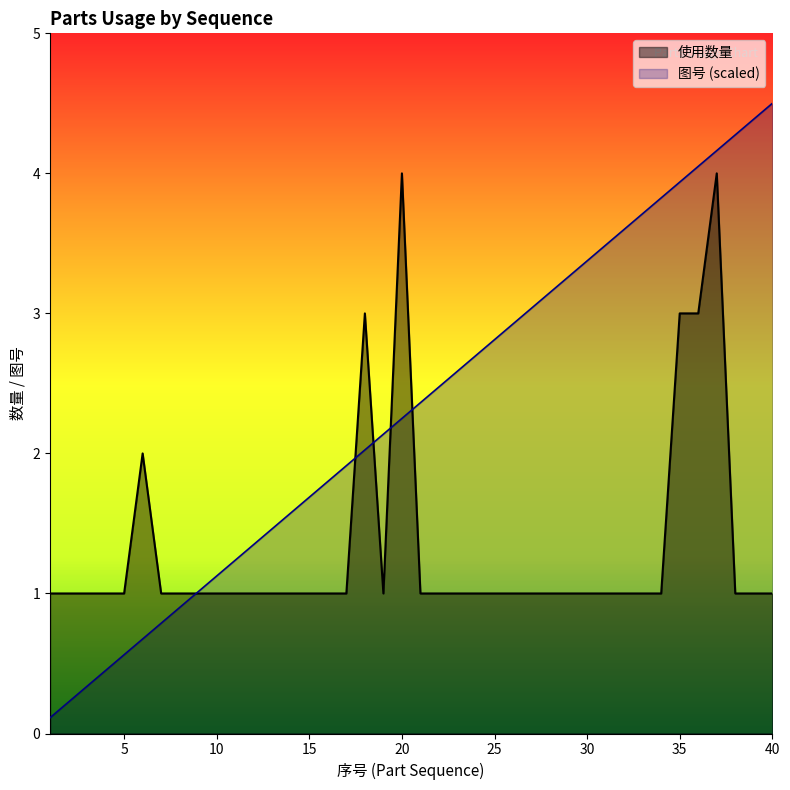

At which label is 使用数量 closest to 2?

6